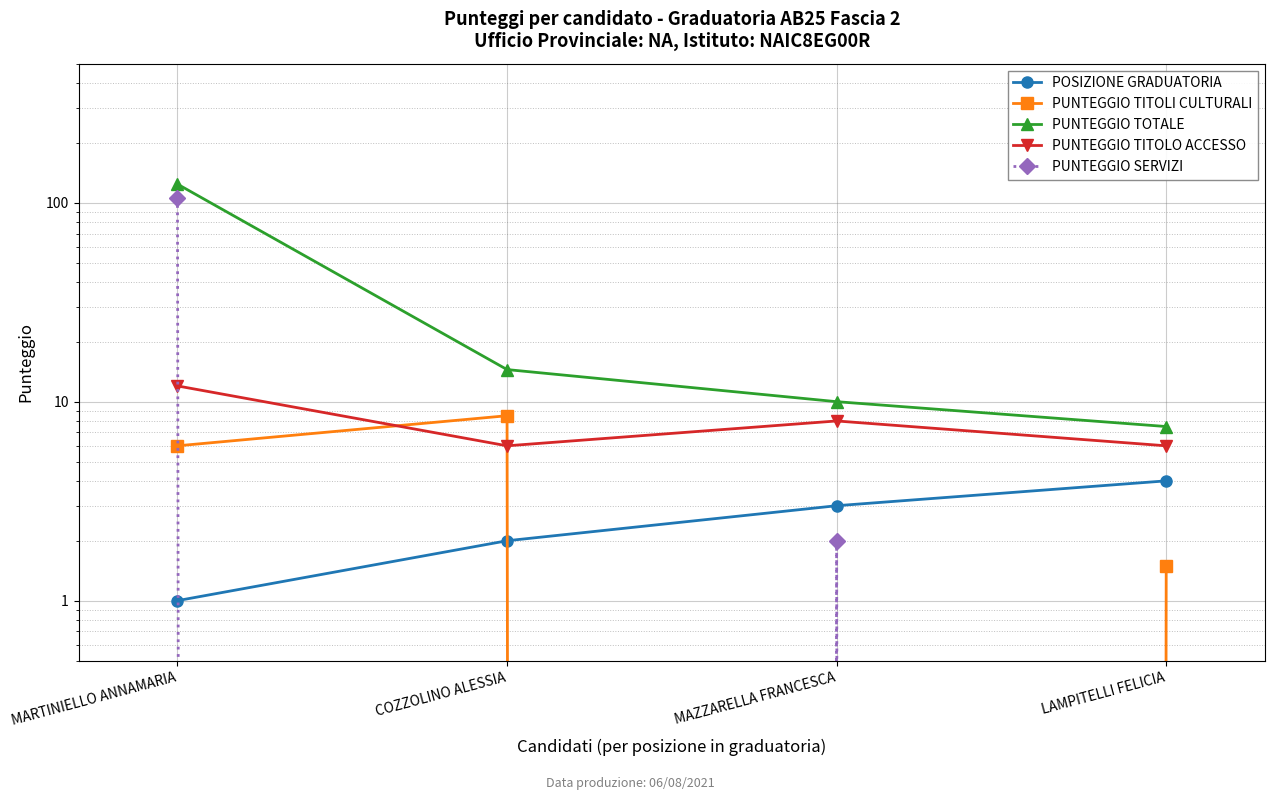

At which label does PUNTEGGIO TITOLI CULTURALI first exceed 6?

COZZOLINO ALESSIA